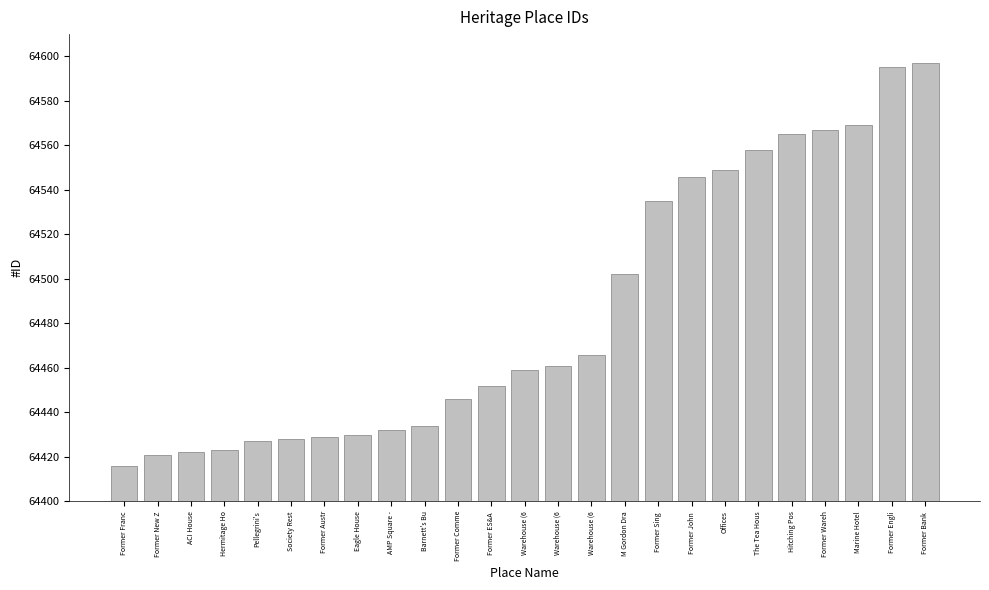

The chart shows a value of 64567 at Former Wareh. True or false?

True